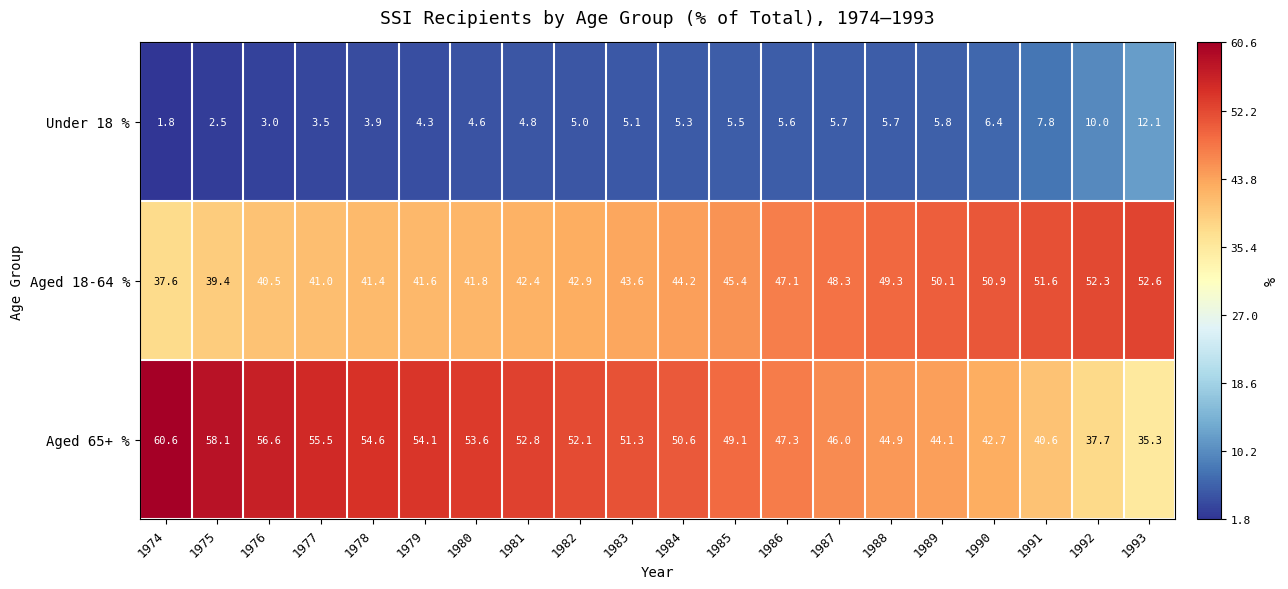

At which label does Aged 18-64 % first exceed 44?

1984